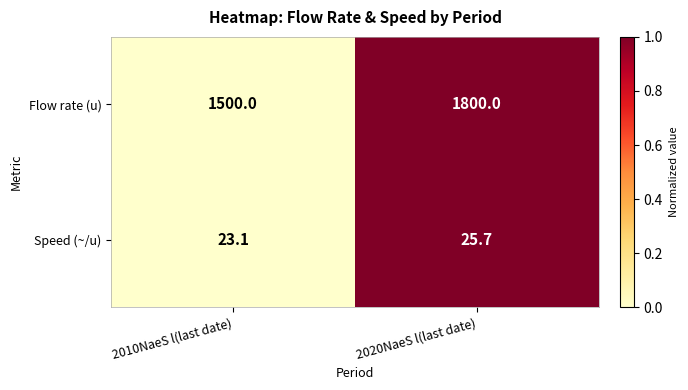

Which series changed the most between 2010NaeS l(last date) and 2020NaeS l(last date)?

Flow rate (u)